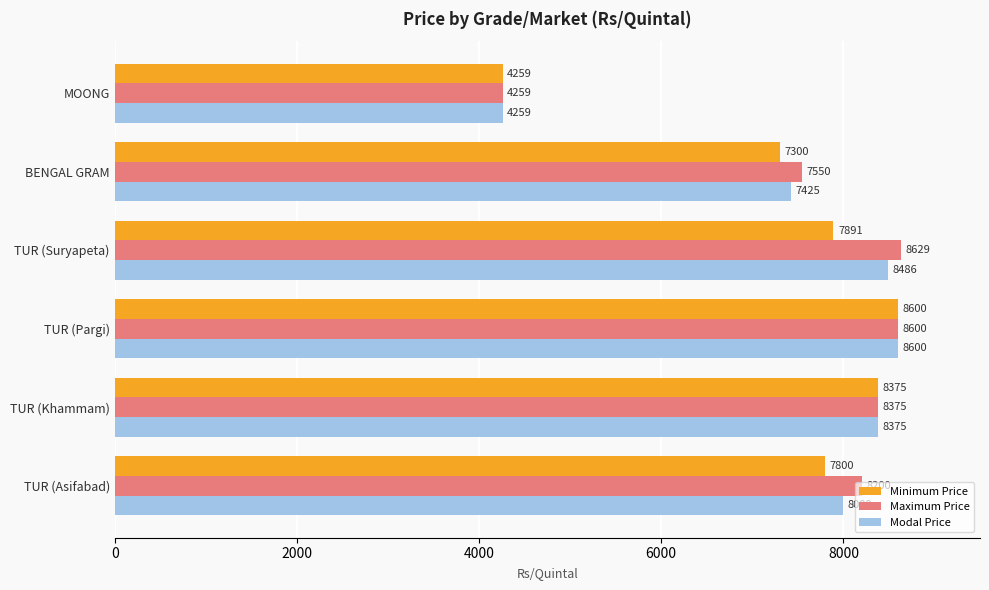

At how many categories does at least one series exceed 6390?

5